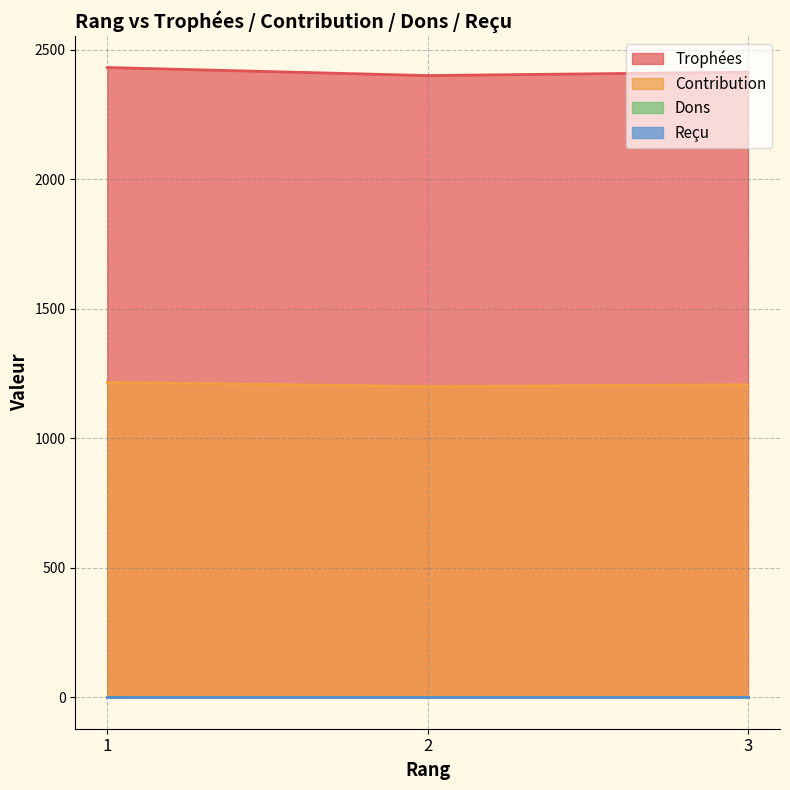

What is the total value across all series at 2?

3601